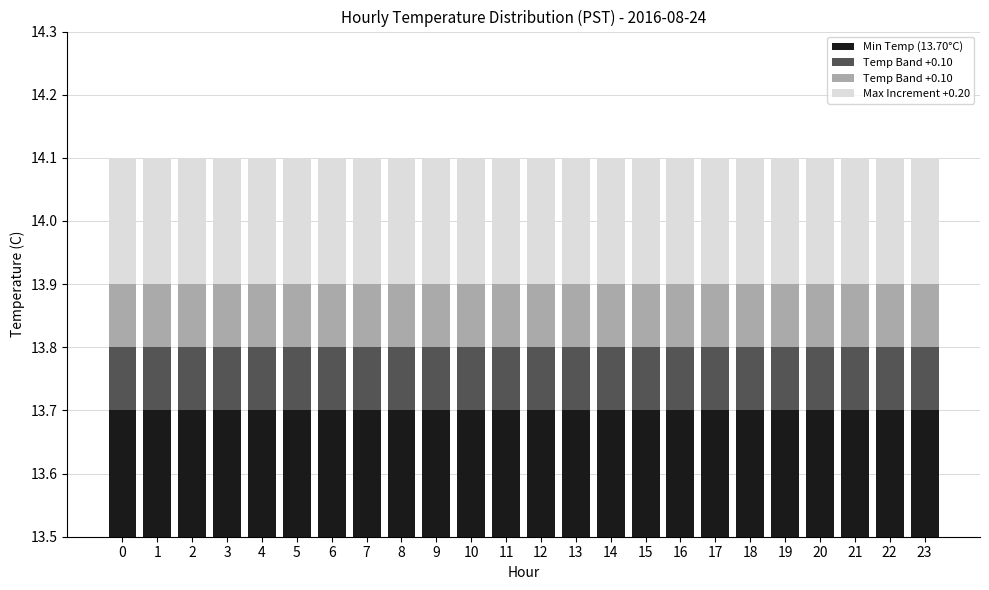

Between 23 and 8, which is larger?

23